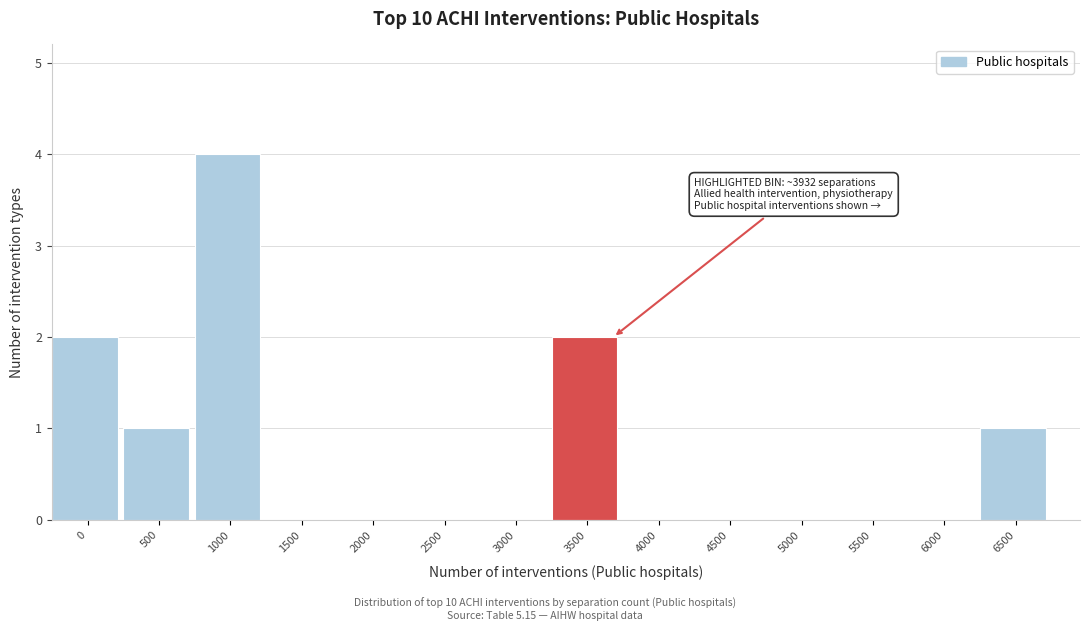

Reading left to right, transcribe all the data shown in this chart.

0=2	500=1	1000=4	1500=0	2000=0	2500=0	3000=0	3500=2	4000=0	4500=0	5000=0	5500=0	6000=0	6500=1